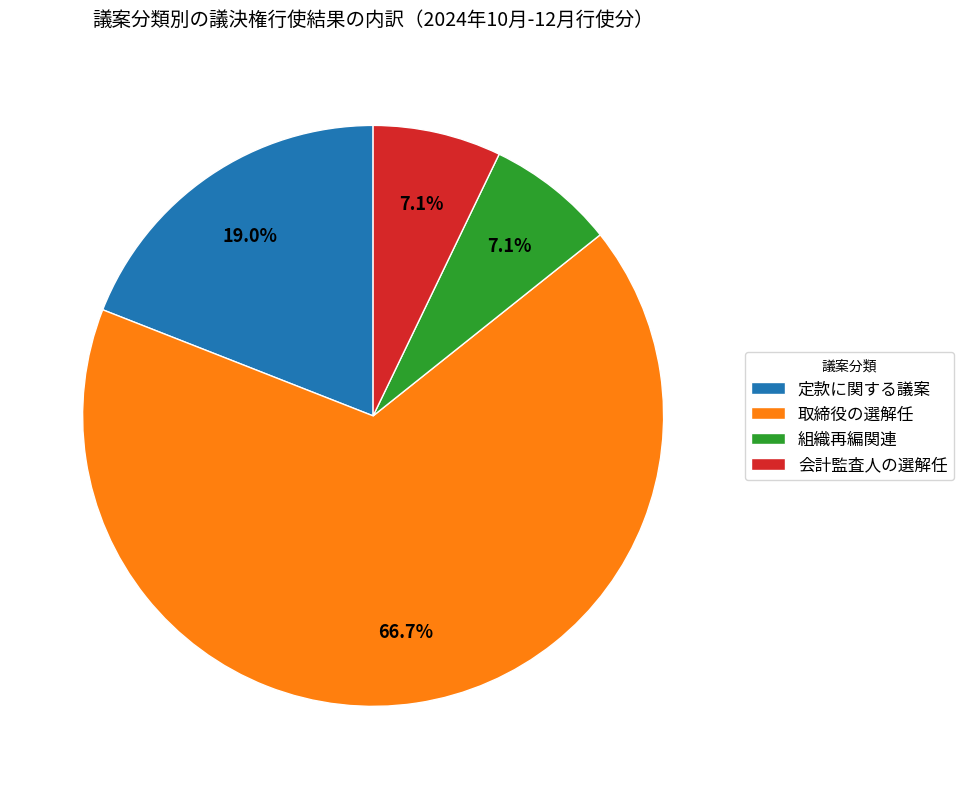

Count the number of slices in the pie.

4